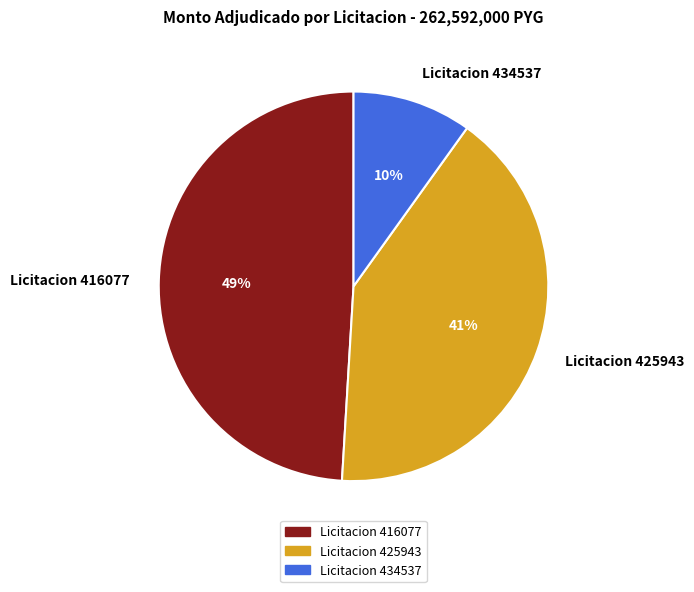

True or false: Licitacion 425943 accounts for 41% of the total.

True